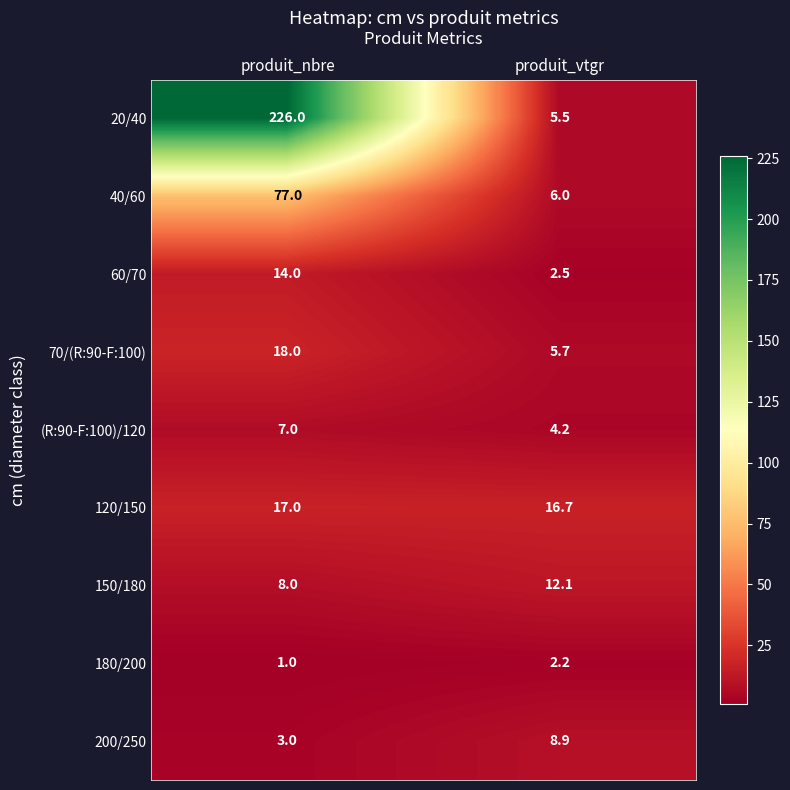

What is the total value across all series at produit_nbre?

371.0